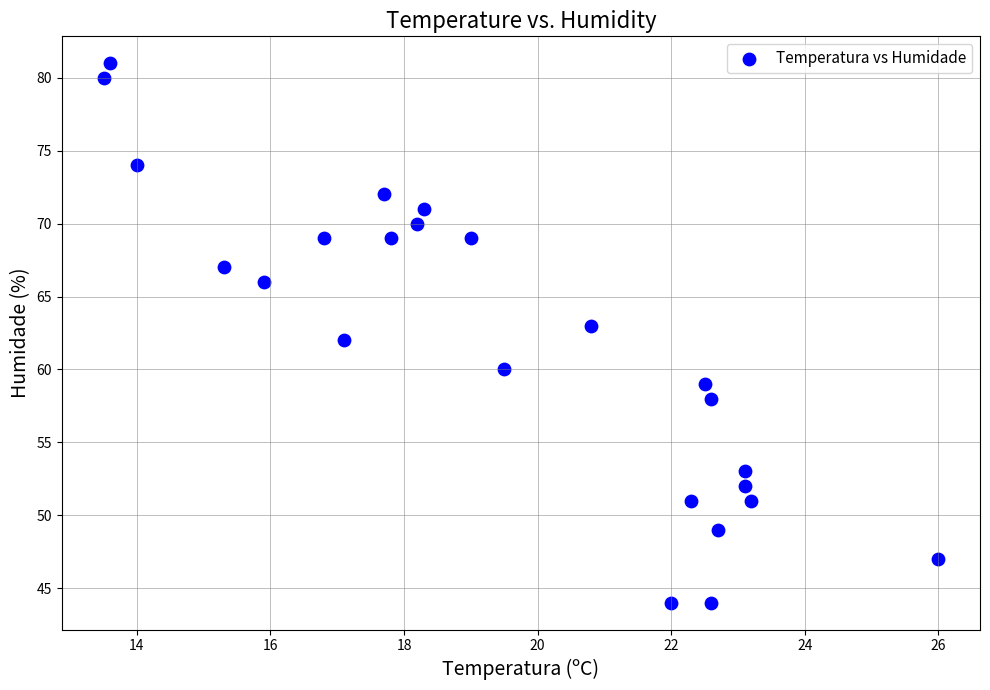

What is the range of Y values (max minus min)?

37